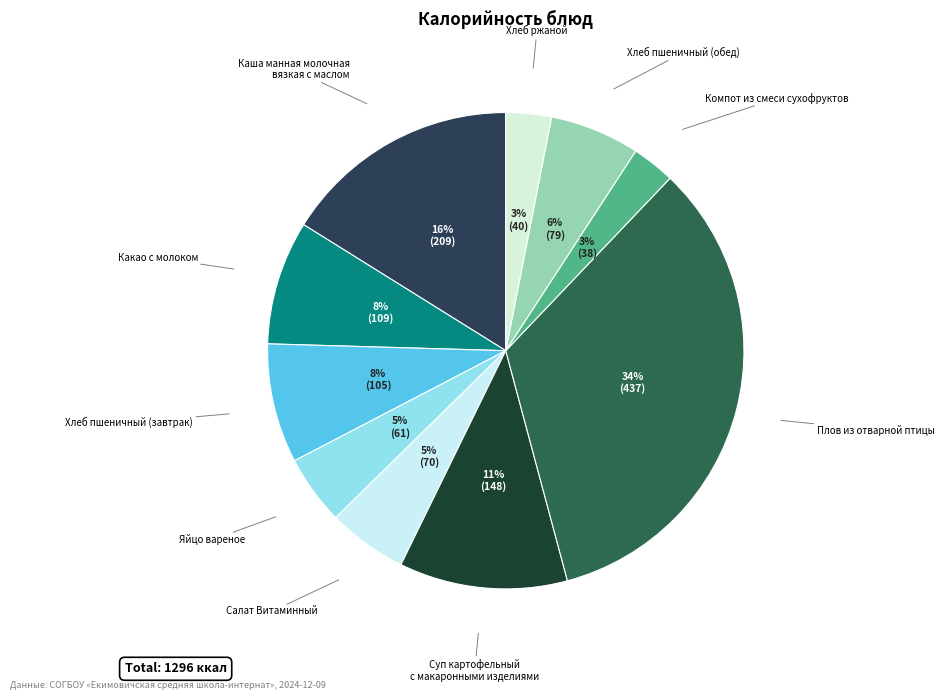

Count the number of slices in the pie.

10